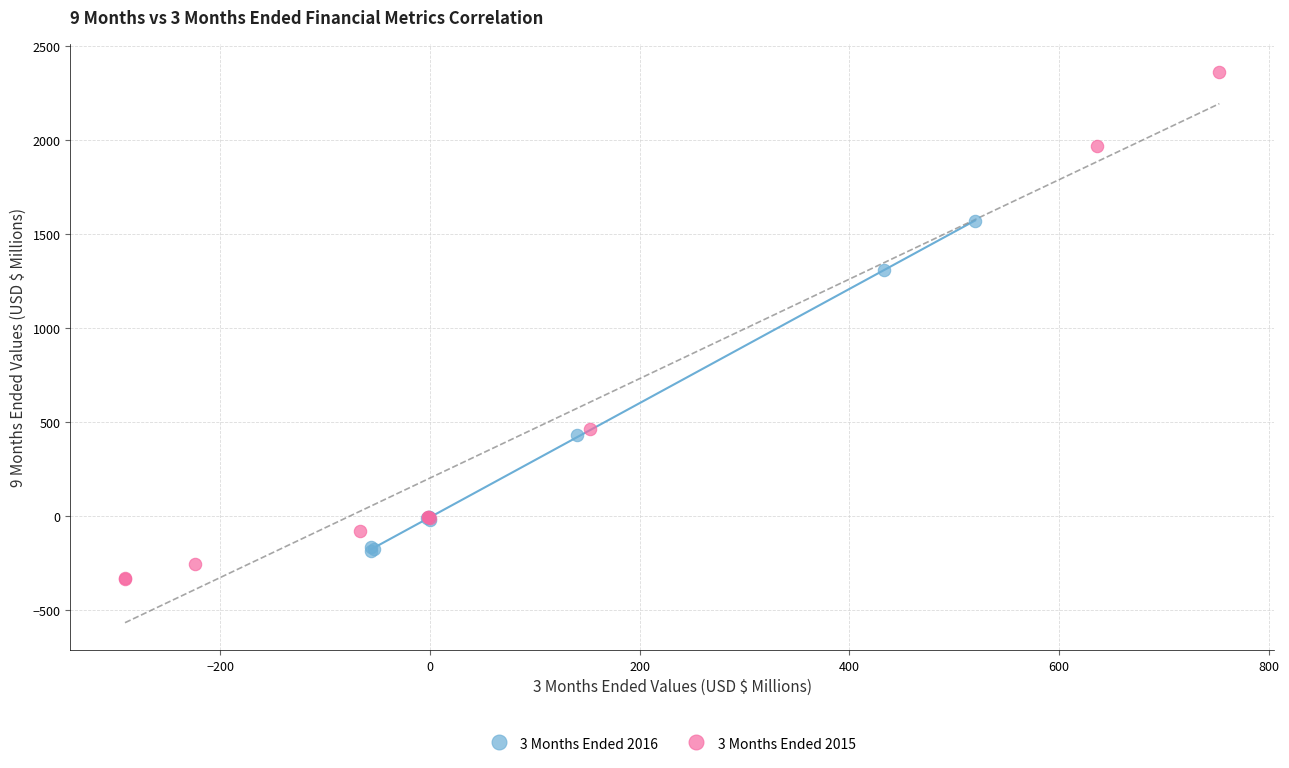

What are all the series names shown in the legend?

3 Months Ended 2016, 3 Months Ended 2015